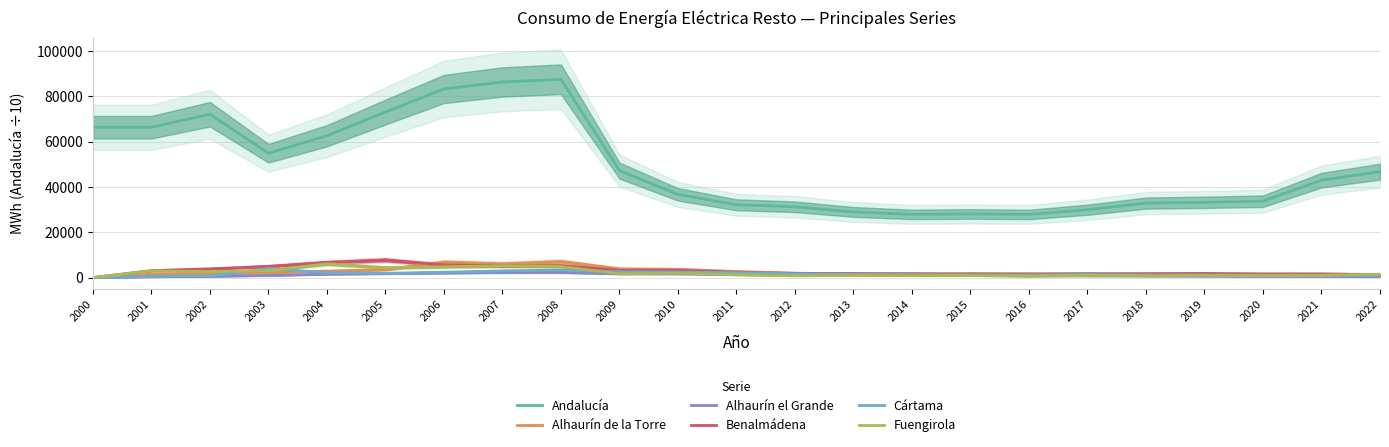

Where does the Fuengirola series first go above 1239?

2001